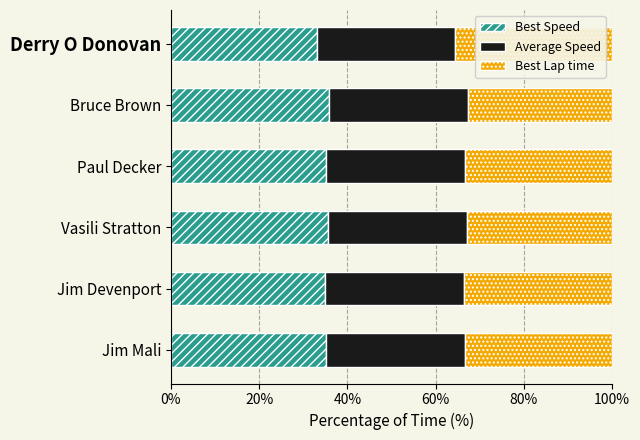

The value of Best Speed at Bruce Brown is 48.6. True or false?

False